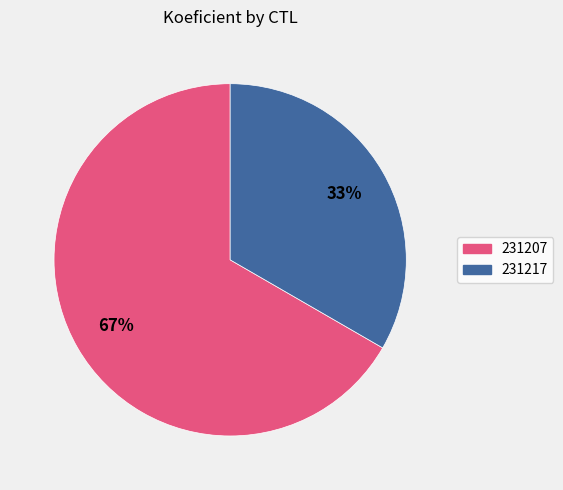

What percentage is the 231217 slice, to the nearest percent?

33%